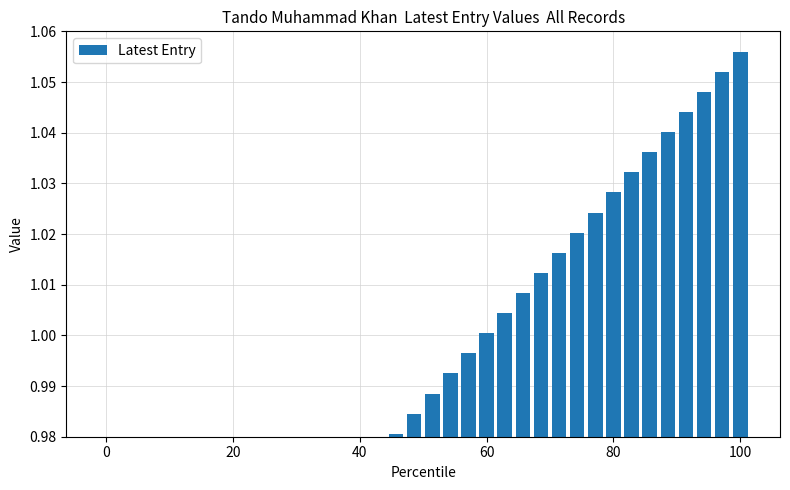

Reading right to left, extract all data points from this chart.

1.1	1.1	1.0	1.0	1.0	1.0	1.0	1.0	1.0	1.0	1.0	1.0	1.0	1.0	1.0	1.0	1.0	1.0	1.0	1.0	1.0	1.0	1.0	1.0	1.0	1.0	1.0	0.9	0.9	0.9	0.9	0.9	0.9	0.9	0.9	0.9